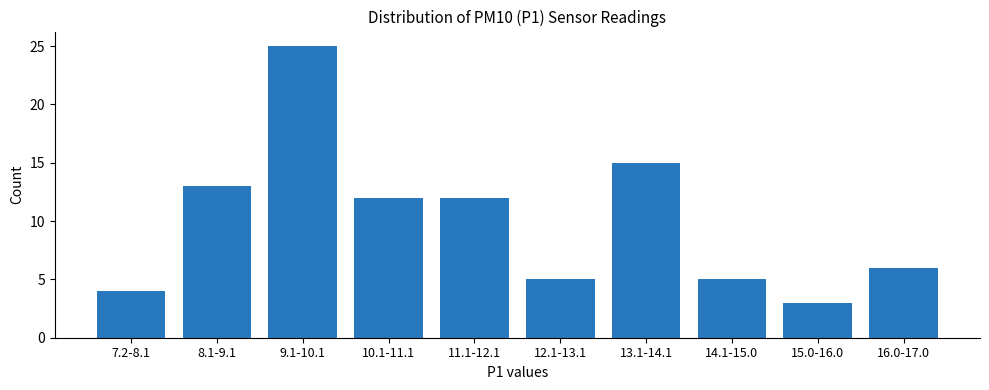

Reading right to left, extract all data points from this chart.

6	3	5	15	5	12	12	25	13	4